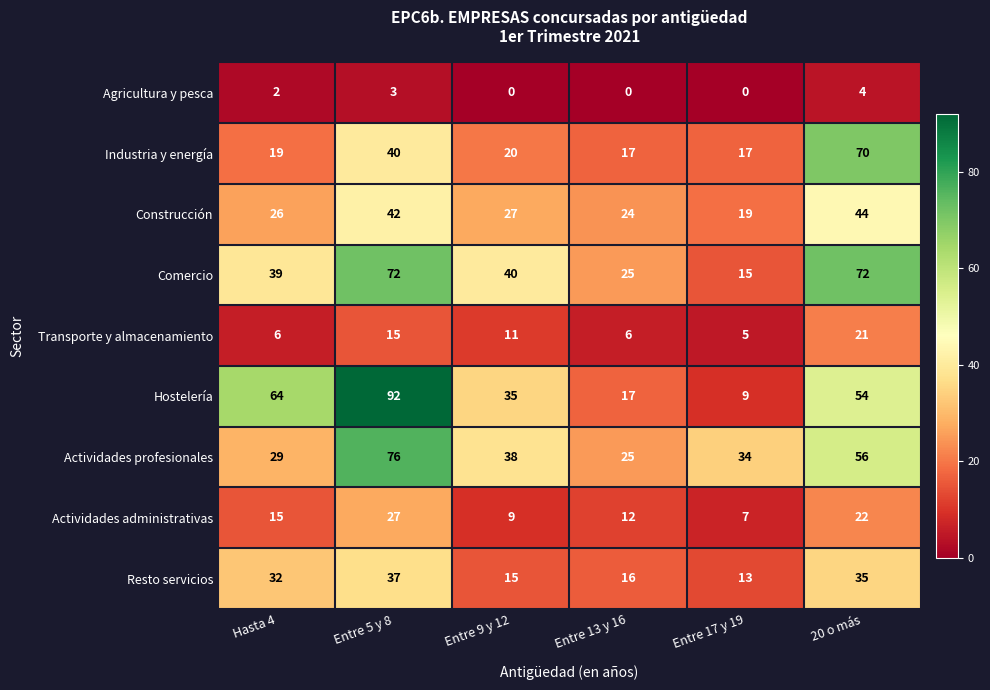

What is the minimum value for Transporte y almacenamiento?

5